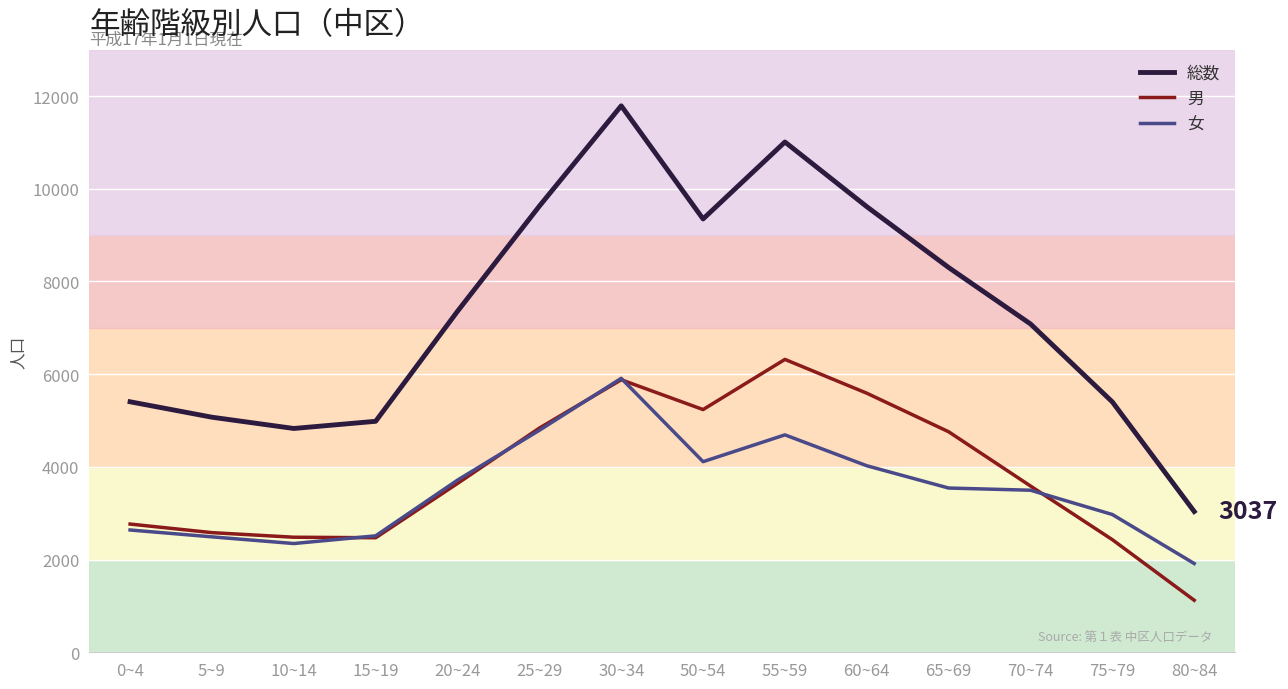

How many lines are shown in the chart?

3